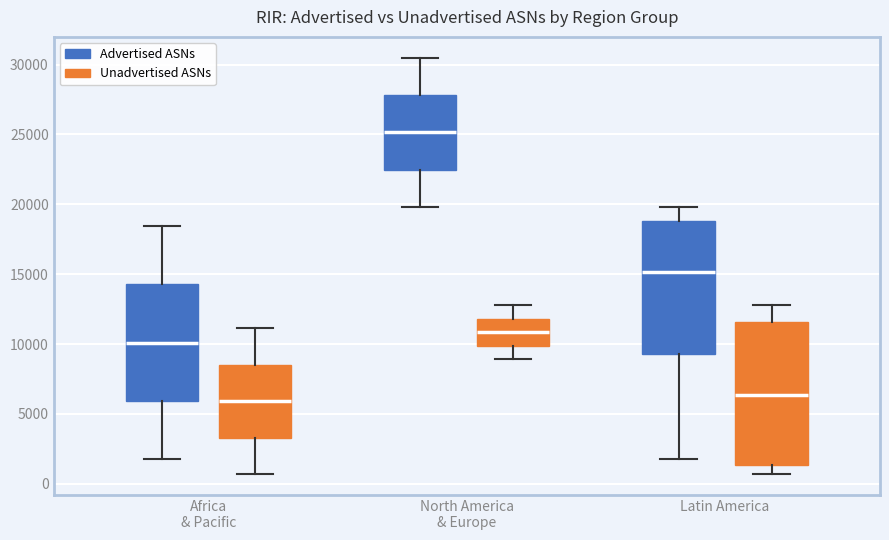

Reading left to right, read every box against the y-axis: the position of its median line, the range the box covers, and the ends of its whiskers. The values are not printed on the chart, so give them approximately, as read against the axis.

Africa & Pacific (Advertised ASNs): median 10000, box 6000 to 14500, whiskers 1500 to 18500
Africa & Pacific (Unadvertised ASNs): median 6000, box 3500 to 8500, whiskers 500 to 11000
North America & Europe (Advertised ASNs): median 25000, box 22500 to 28000, whiskers 20000 to 30500
North America & Europe (Unadvertised ASNs): median 11000, box 10000 to 12000, whiskers 9000 to 13000
Latin America (Advertised ASNs): median 15000, box 9500 to 19000, whiskers 1500 to 20000
Latin America (Unadvertised ASNs): median 6500, box 1500 to 11500, whiskers 500 to 13000